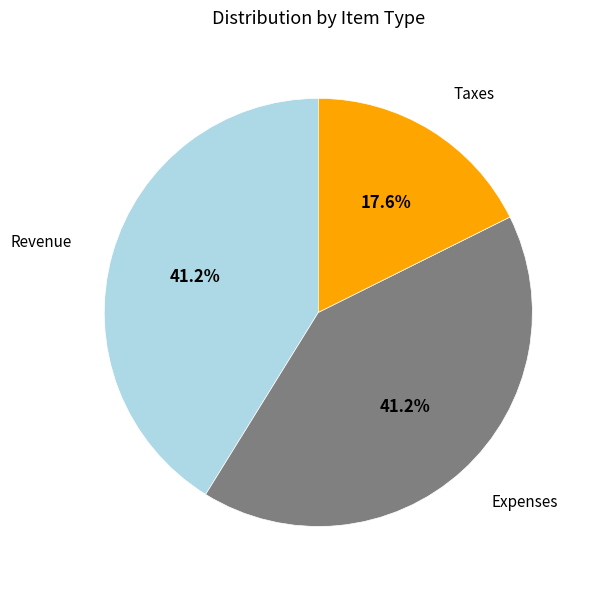

To the nearest percent, what is the average slice percentage?

33%